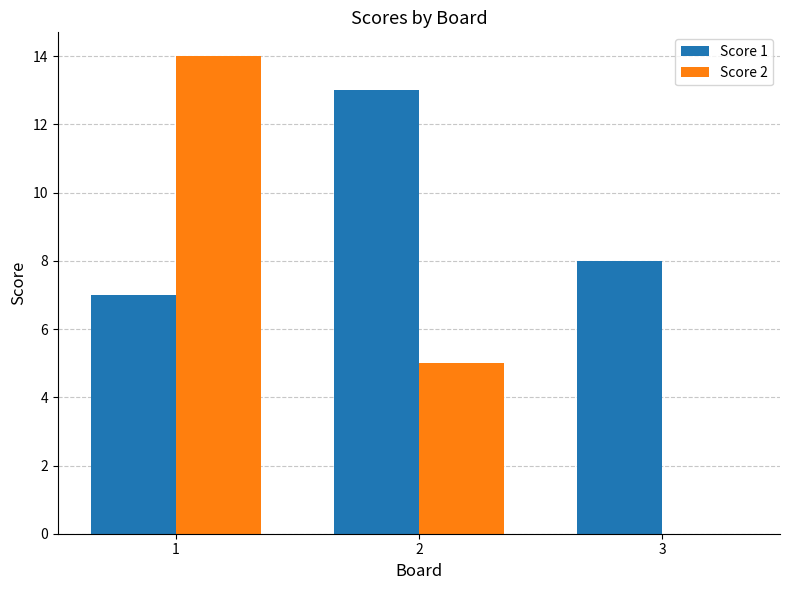

Count the number of categories in the chart.

3